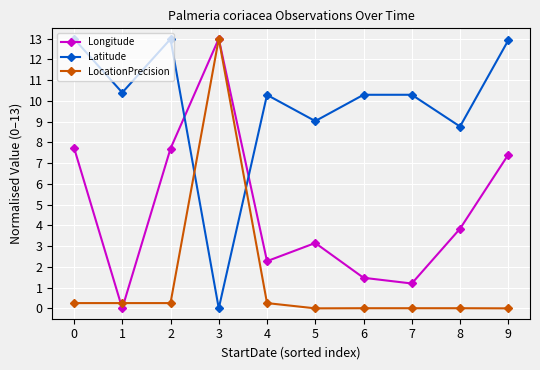

True or false: LocationPrecision has a value of 0.0 at 5.

True